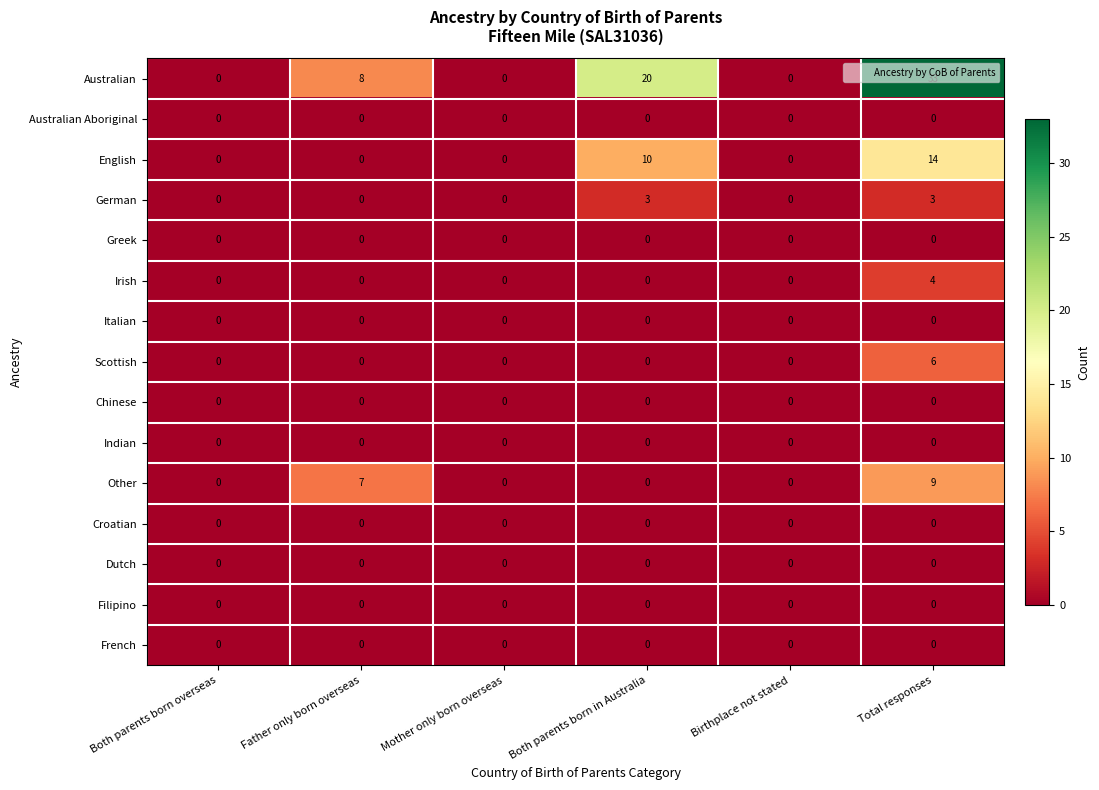

Which series has the largest range (max minus min)?

Australian